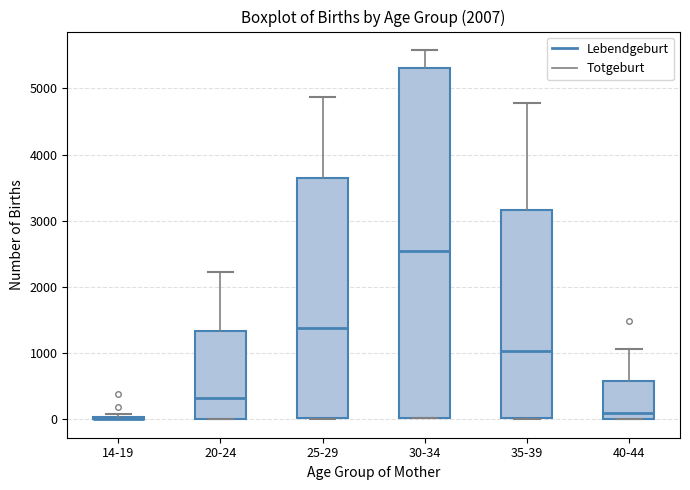

Reading left to right, transcribe this box plot: for each box, give where its median line is, the range the box spans, and where its two whiskers end, as read against the y-axis. The values are not printed on the chart, so give them approximately, as read against the axis.

14-19: box collapsed to a line at 0, whiskers 0 to 100
20-24: median 300, box 0 to 1300, whiskers 0 to 2200
25-29: median 1400, box 0 to 3600, whiskers 0 to 4900
30-34: median 2500, box 0 to 5300, whiskers 0 to 5600
35-39: median 1000, box 0 to 3200, whiskers 0 to 4800
40-44: median 100, box 0 to 600, whiskers 0 to 1100